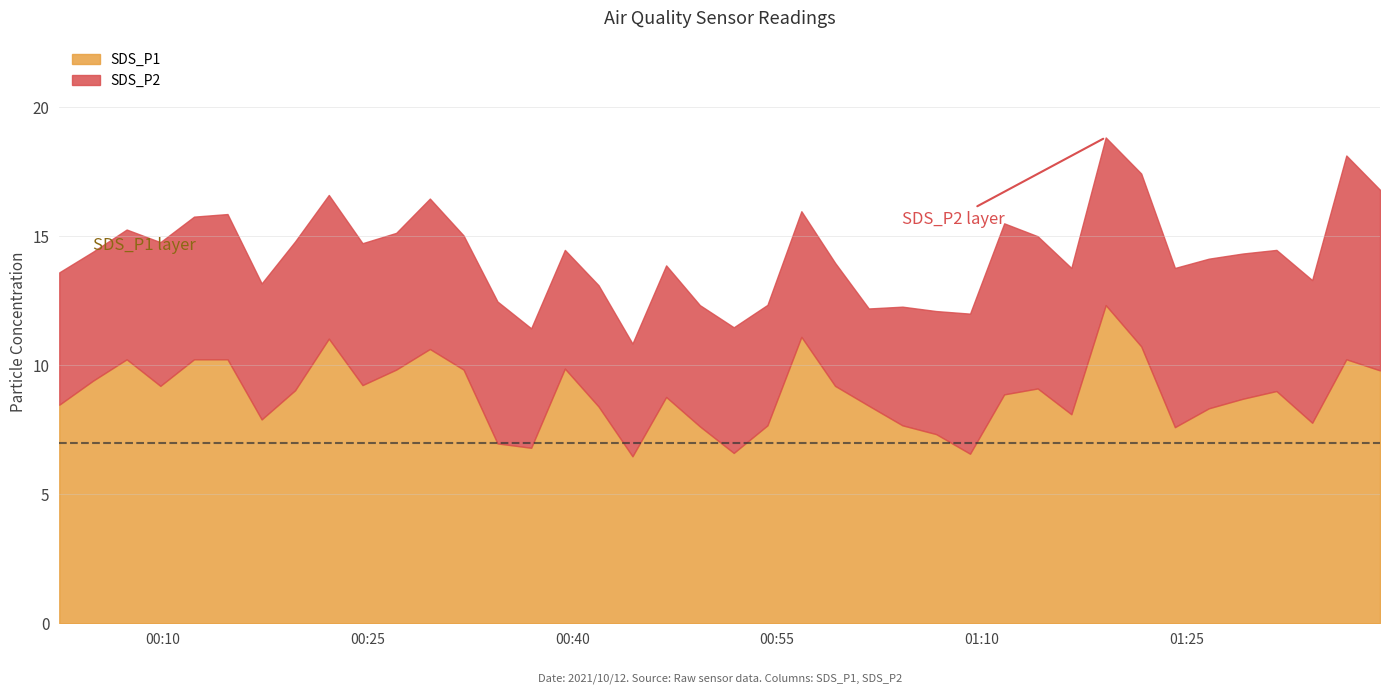

Which series has the widest spread of values?

SDS_P1